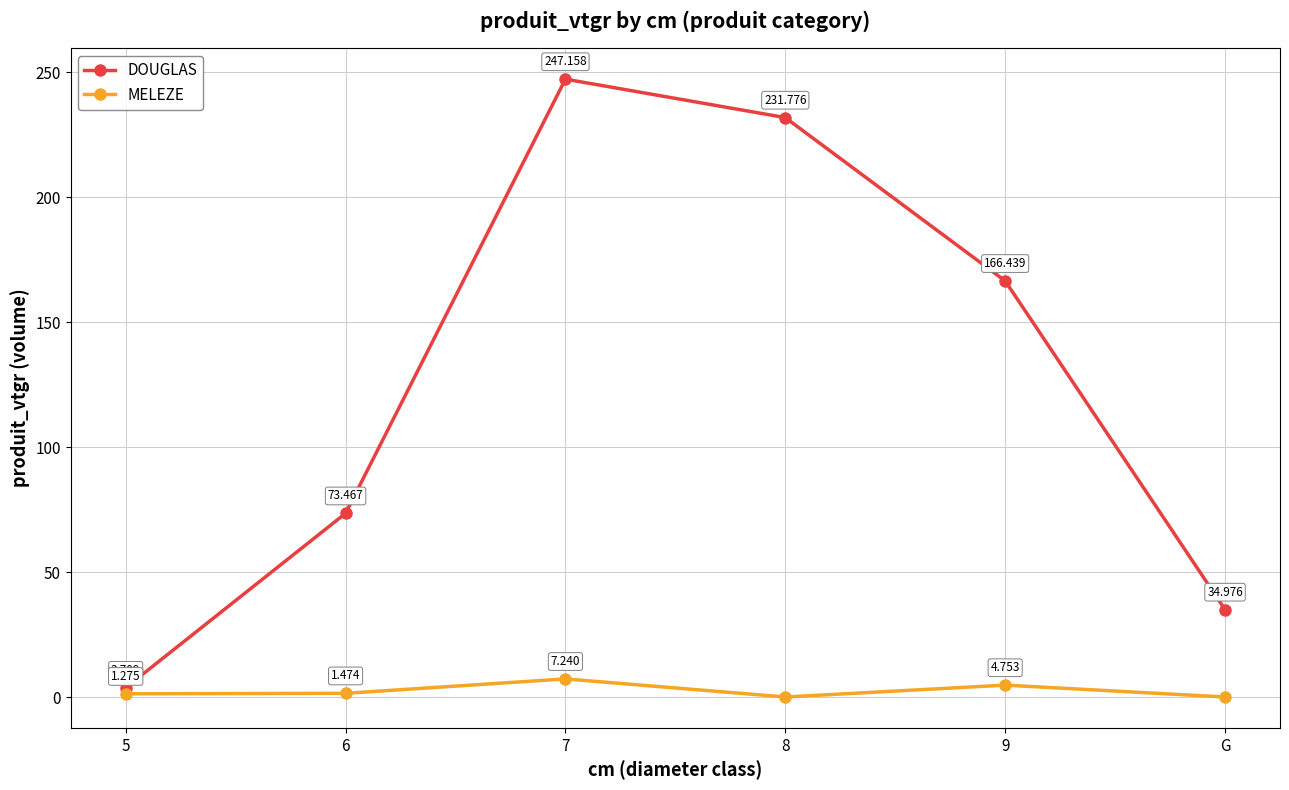

Between 5 and G, which series saw the biggest shift?

DOUGLAS